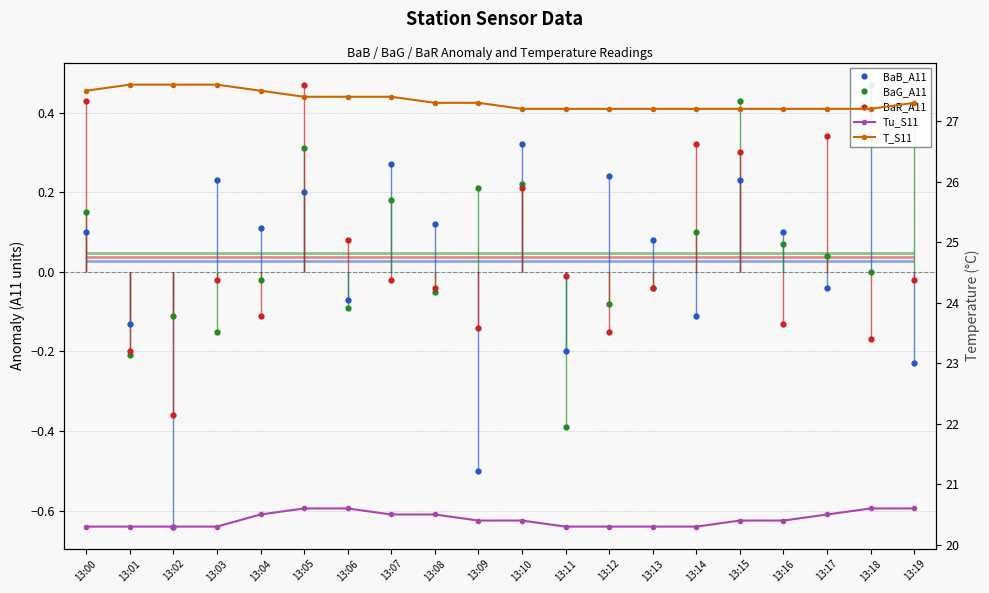

Which series has the largest total across all categories?

T_S11